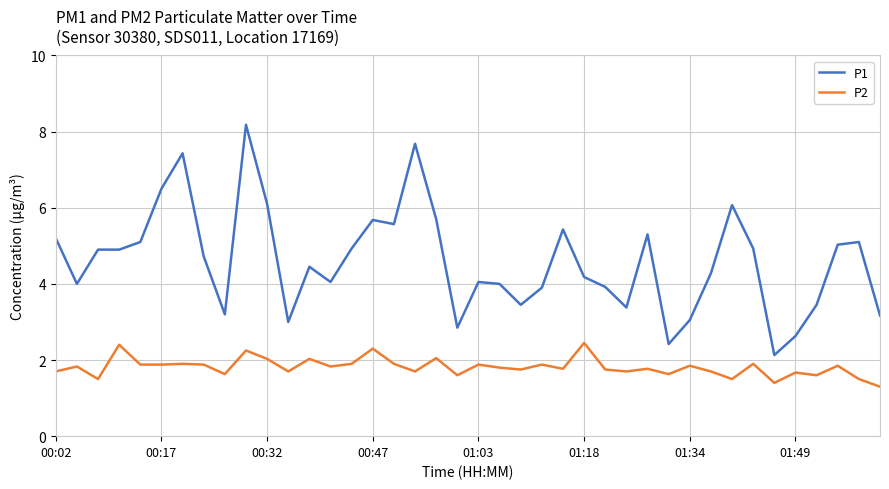

Which series has the largest range (max minus min)?

P1